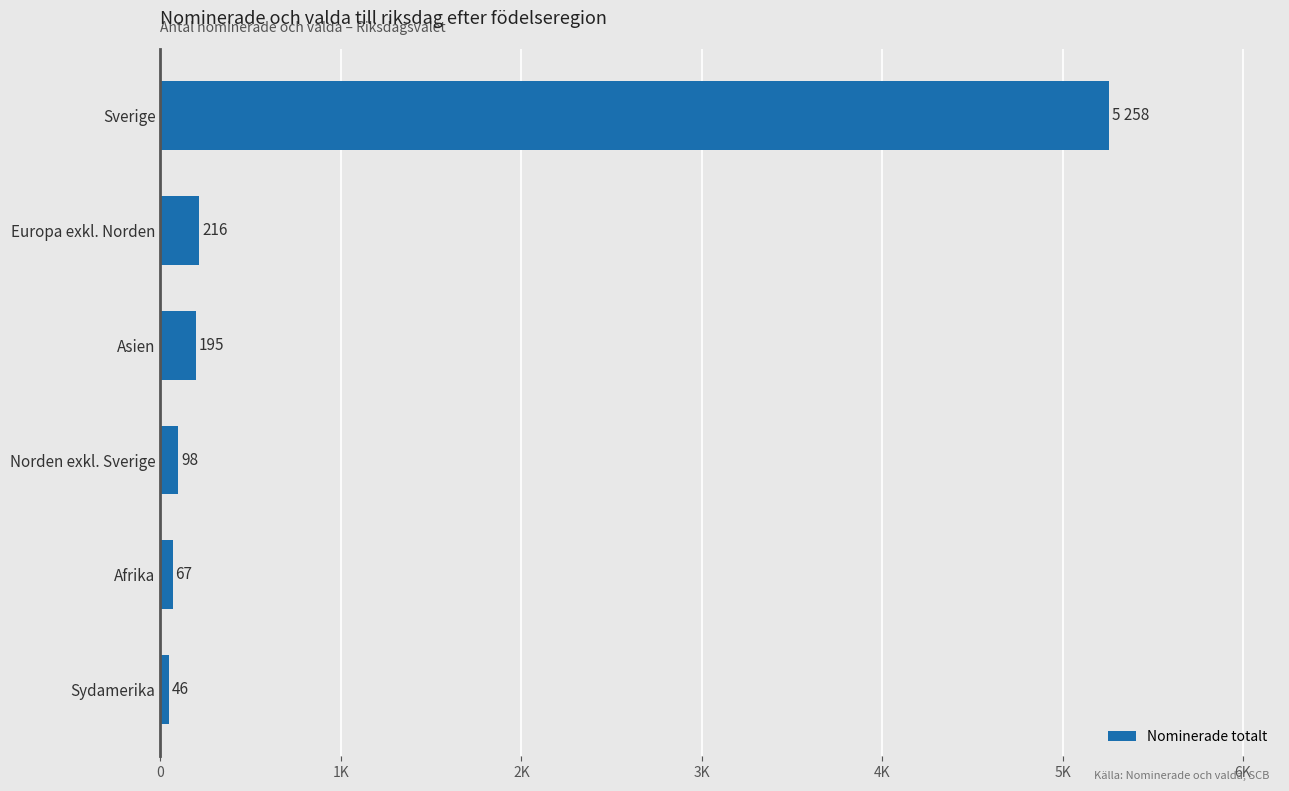

Are the bars horizontal?

Yes